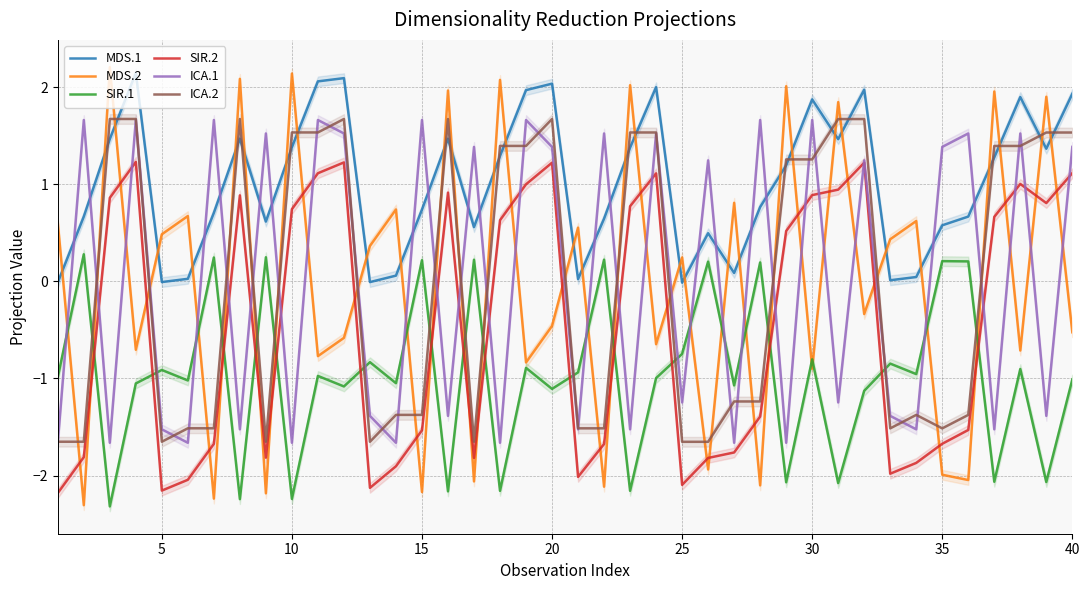

The value of ICA.1 at 25 is -1.2. True or false?

True